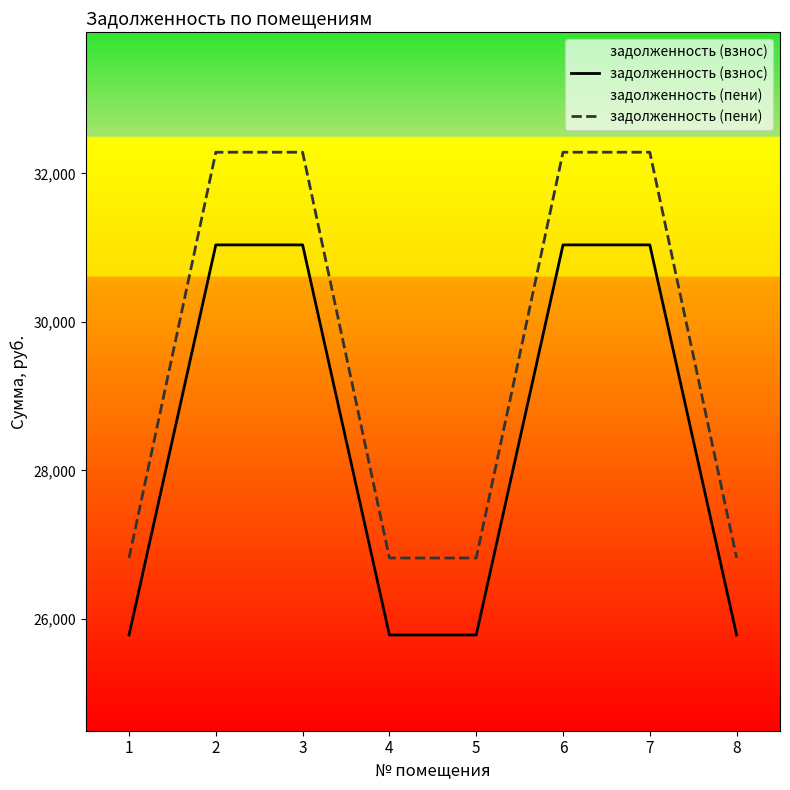

Which series has the widest spread of values?

задолженность (пени)